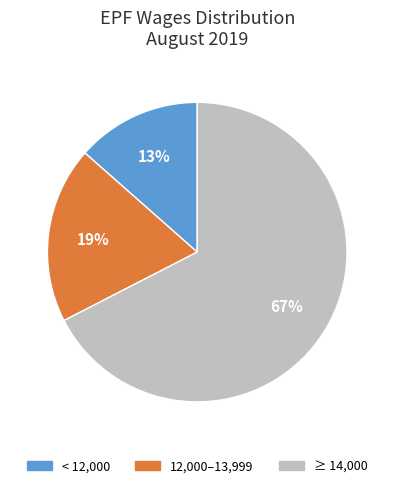

Does any single category account for the majority?

Yes